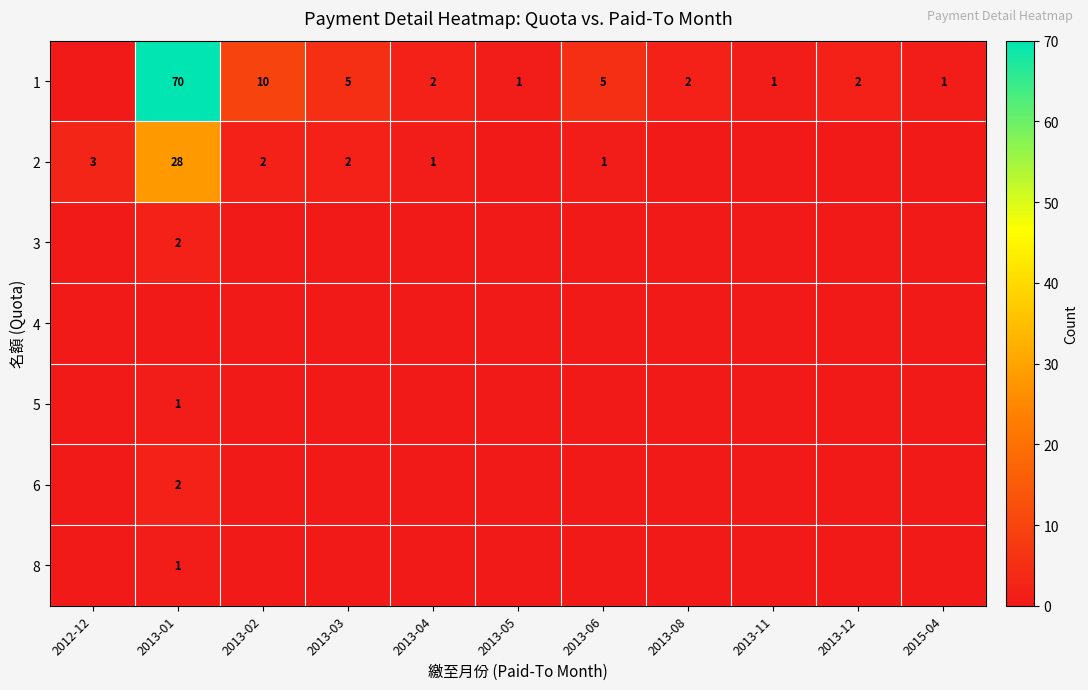

The 2 series shows 2 at 2013-06. True or false?

False